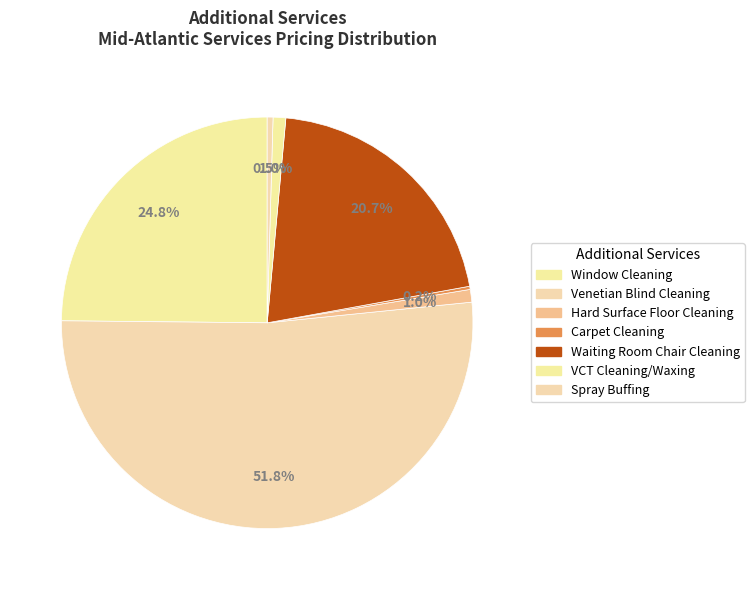

True or false: Carpet Cleaning accounts for 0% of the total.

True